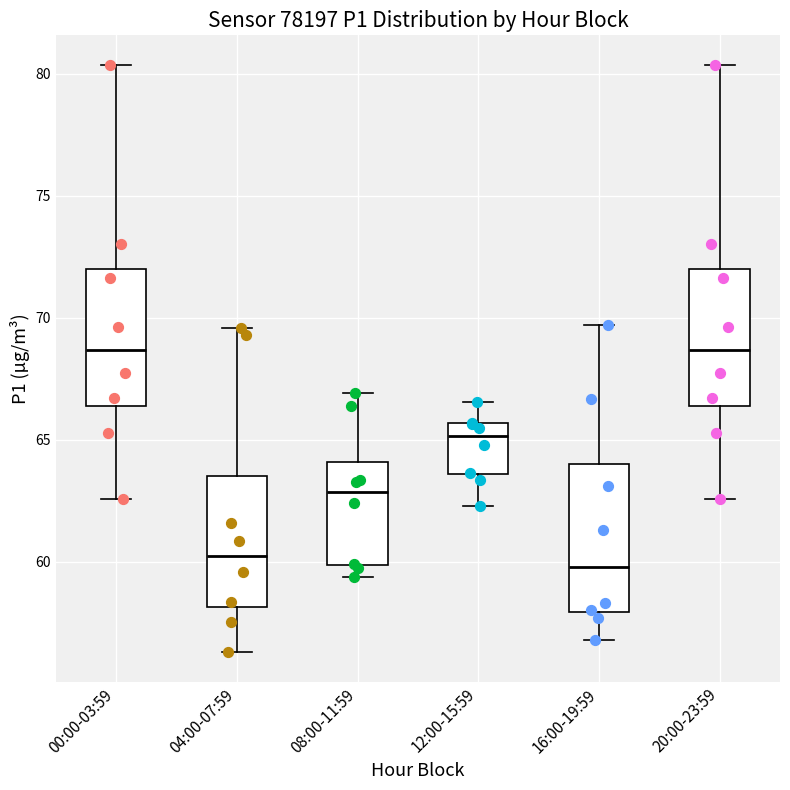

Reading left to right, read every box against the y-axis: the position of its median line, the range the box covers, and the ends of its whiskers. The values are not printed on the chart, so give them approximately, as read against the axis.

00:00-03:59: median 68.5, box 66.5 to 72.0, whiskers 62.5 to 80.5
04:00-07:59: median 60.0, box 58.0 to 63.5, whiskers 56.5 to 69.5
08:00-11:59: median 63.0, box 60.0 to 64.0, whiskers 59.5 to 67.0
12:00-15:59: median 65.0, box 63.5 to 65.5, whiskers 62.5 to 66.5
16:00-19:59: median 60.0, box 58.0 to 64.0, whiskers 57.0 to 69.5
20:00-23:59: median 68.5, box 66.5 to 72.0, whiskers 62.5 to 80.5